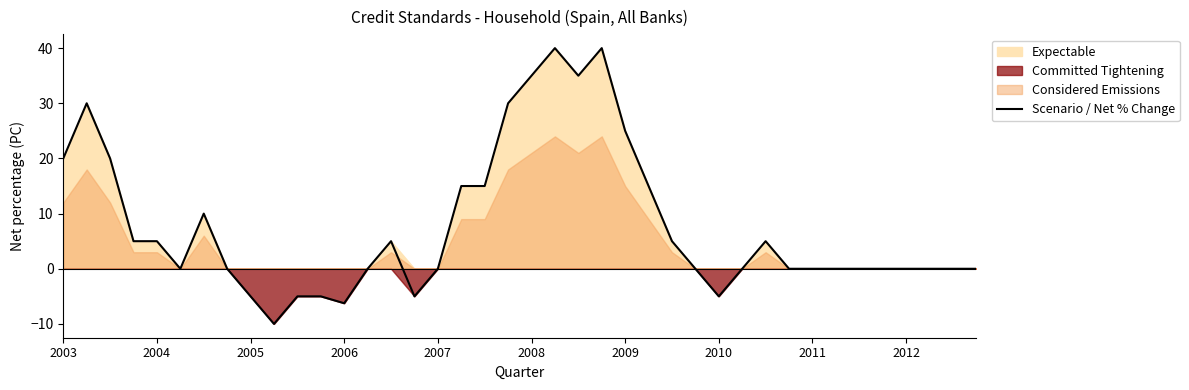

What is the highest value of the Scenario / Net % Change series?

40.0